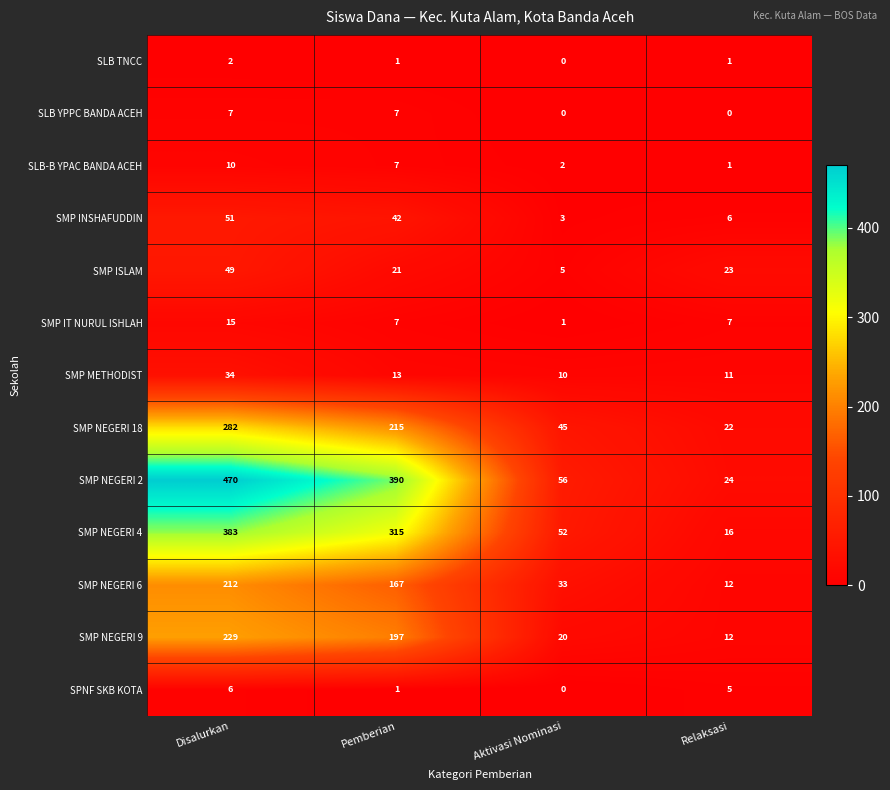

Where is SMP METHODIST nearest to the value 22?

Pemberian